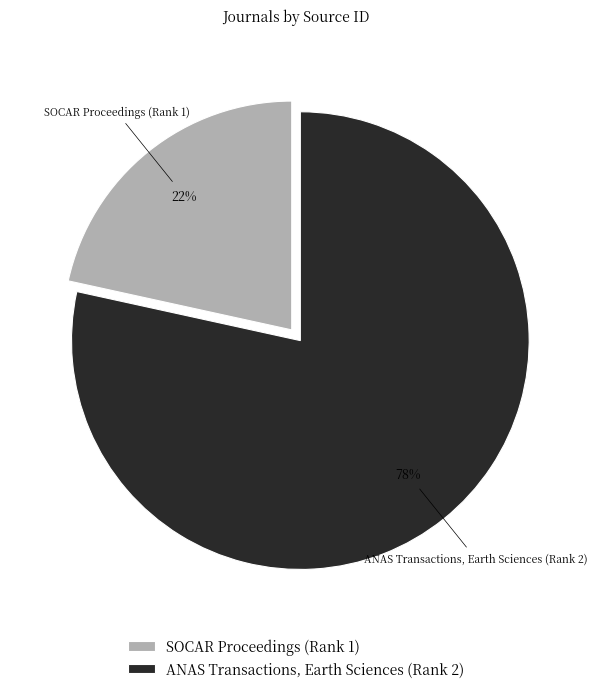

Between SOCAR Proceedings (Rank 1) and ANAS Transactions, Earth Sciences (Rank 2), which is larger?

ANAS Transactions, Earth Sciences (Rank 2)